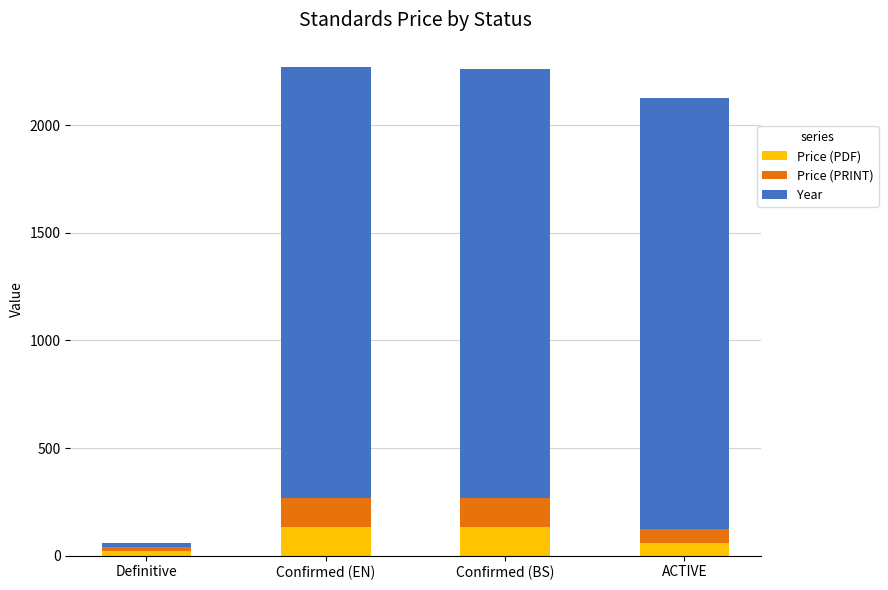

What is the sum of the Price (PDF) values at Confirmed (EN) and ACTIVE?

195